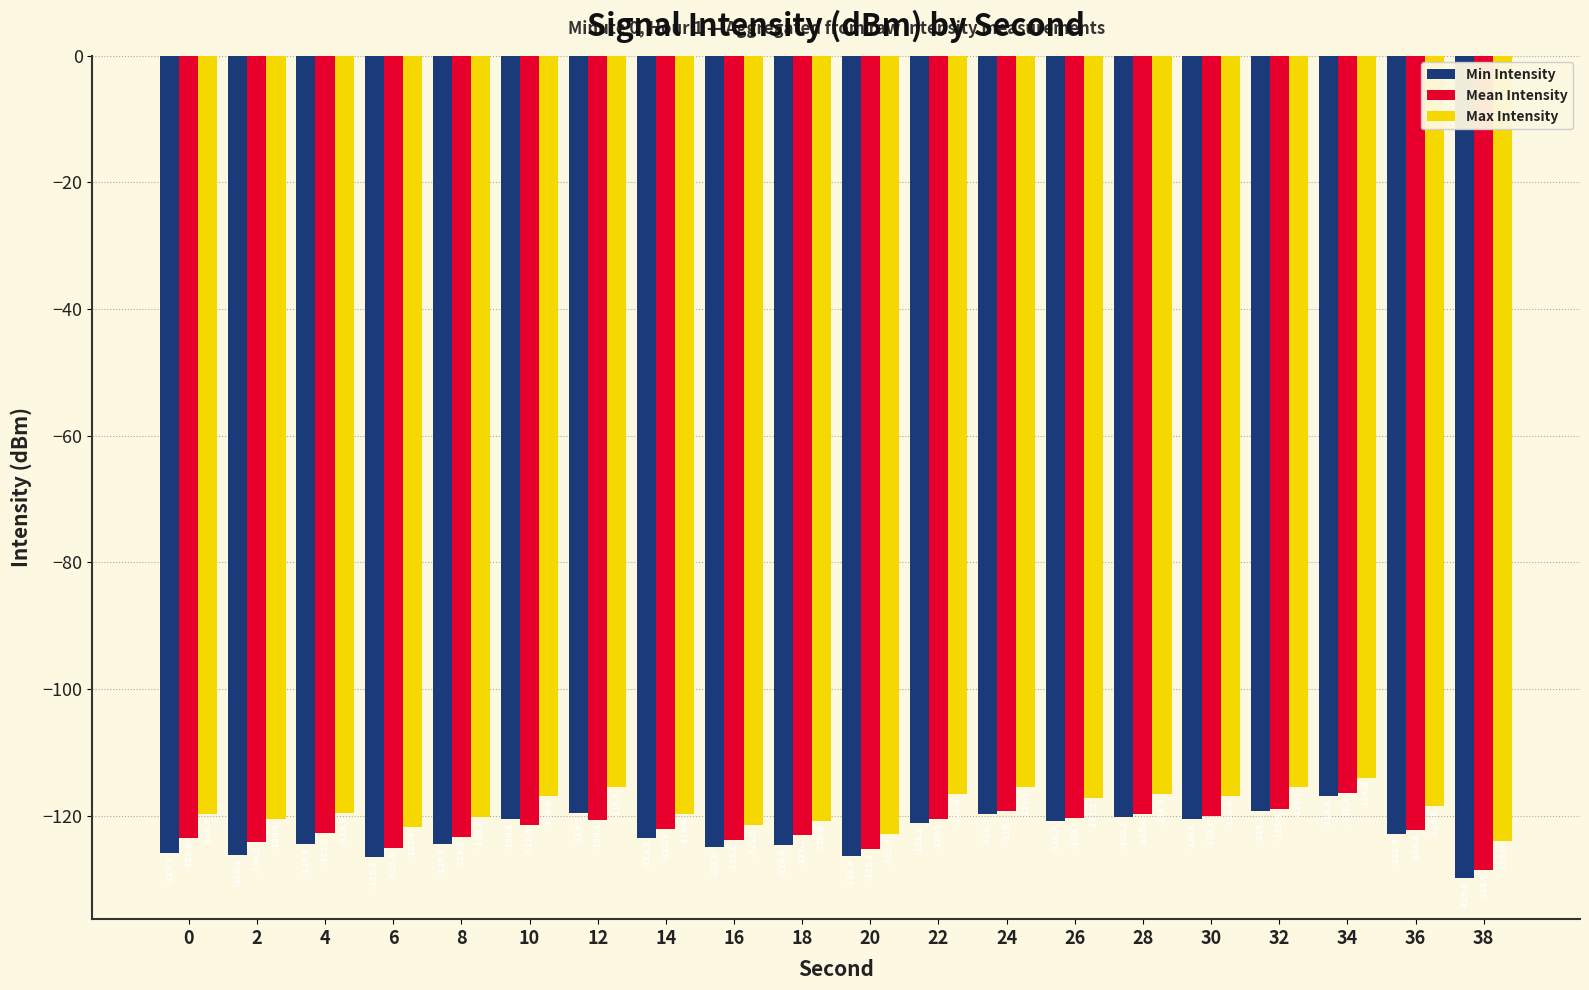

At 10, list the series in order from largest to smallest.

Max Intensity, Min Intensity, Mean Intensity